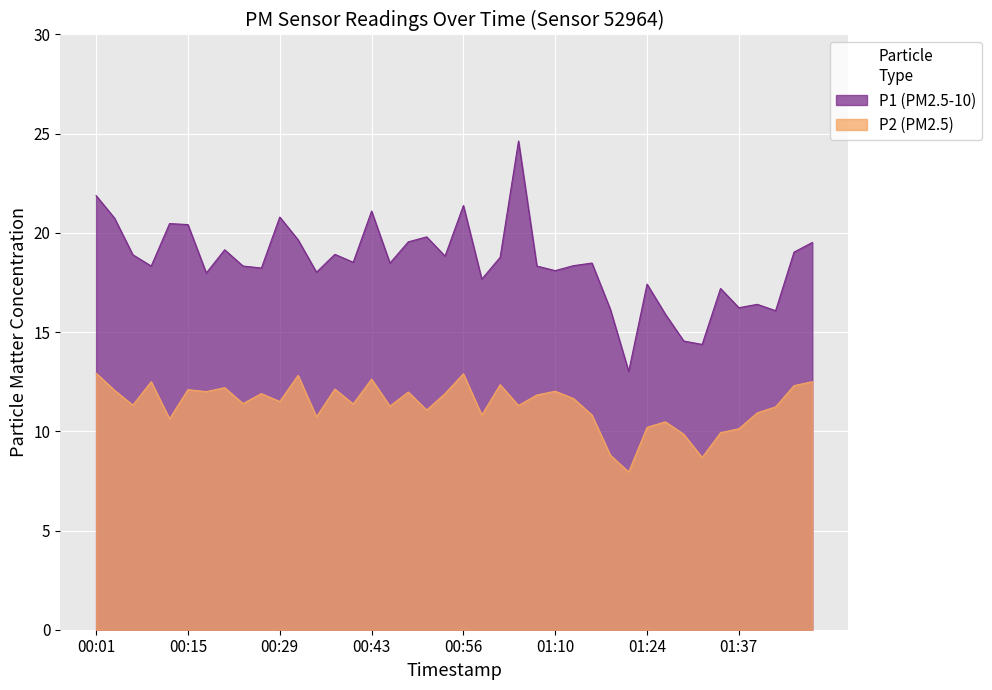

At which category does P1 reach its first local valley?

00:10